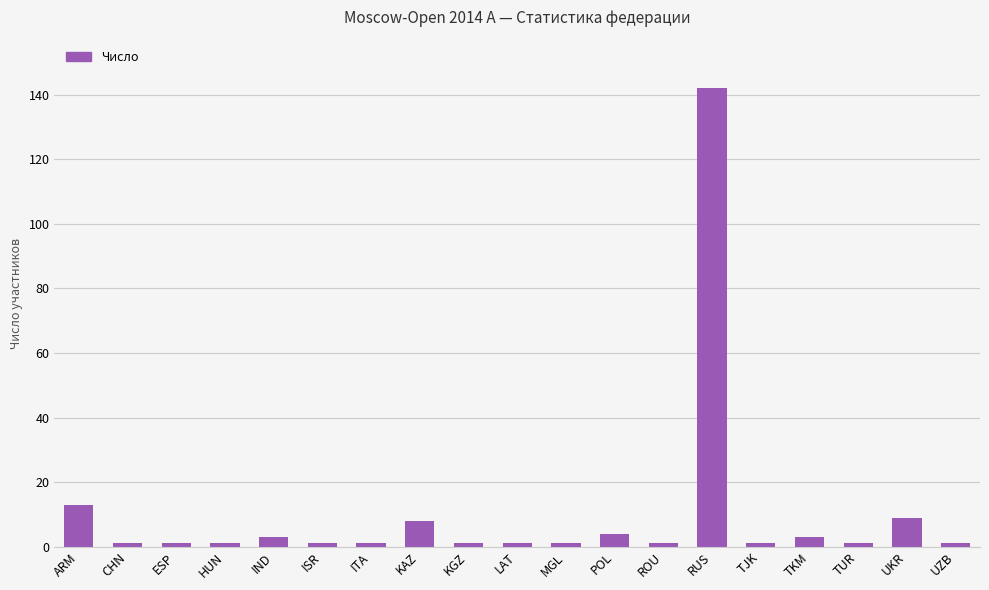

Approximately how many times larger is the value at ITA compared to MGL?

1.0